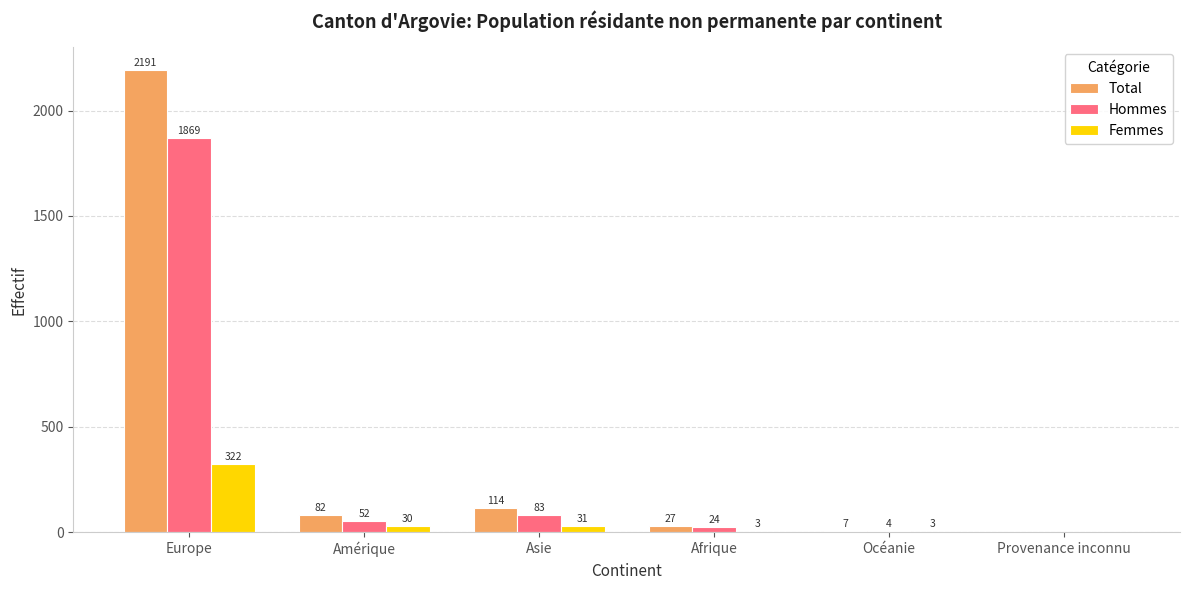

What is the spread (max minus min) of values at Amérique?

52